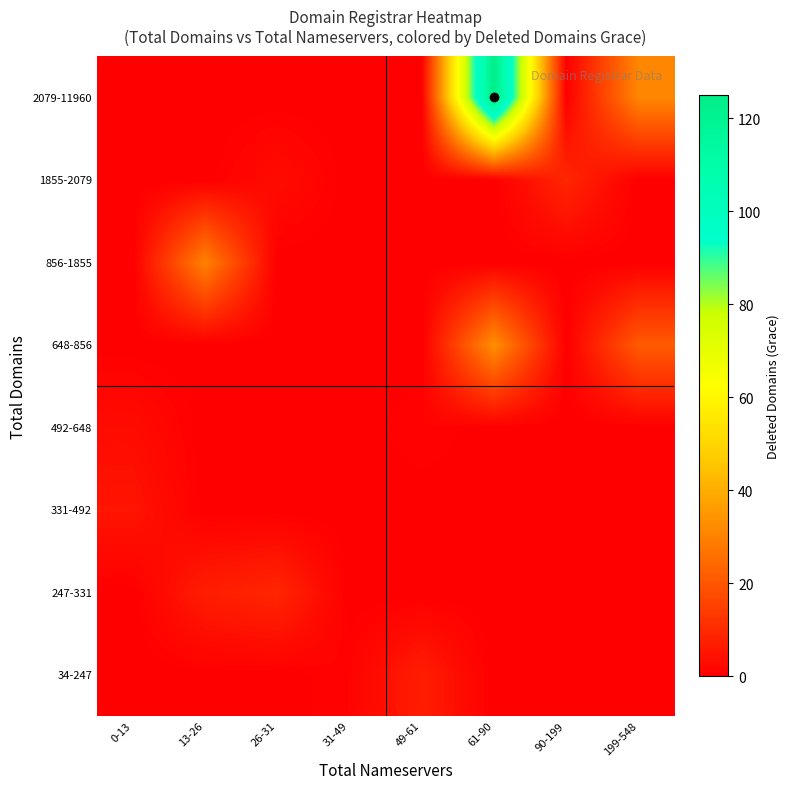

Reading right to left, extract all data points from this chart.

34-247: 199-548=0	90-199=0	61-90=0	49-61=7	31-49=1	26-31=0	13-26=0	0-13=0
247-331: 199-548=0	90-199=0	61-90=0	49-61=0	31-49=0	26-31=9	13-26=7	0-13=0
331-492: 199-548=0	90-199=0	61-90=0	49-61=0	31-49=0	26-31=0	13-26=0	0-13=5
492-648: 199-548=0	90-199=0	61-90=0	49-61=1	31-49=0	26-31=0	13-26=0	0-13=3
648-856: 199-548=21	90-199=0	61-90=33	49-61=0	31-49=0	26-31=0	13-26=0	0-13=0
856-1855: 199-548=0	90-199=0	61-90=0	49-61=0	31-49=0	26-31=0	13-26=30	0-13=0
1855-2079: 199-548=0	90-199=9	61-90=0	49-61=0	31-49=0	26-31=3	13-26=0	0-13=0
2079-11960: 199-548=31	90-199=0	61-90=125	49-61=0	31-49=0	26-31=0	13-26=0	0-13=0